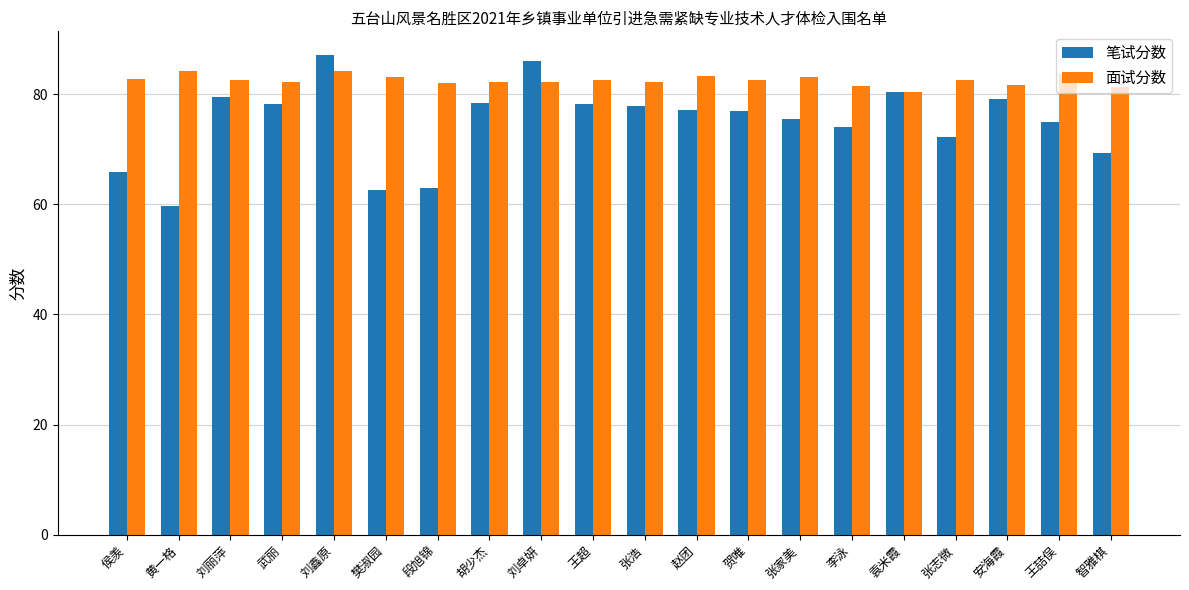

The 笔试分数 series shows 69.4 at 智雅棋. True or false?

True